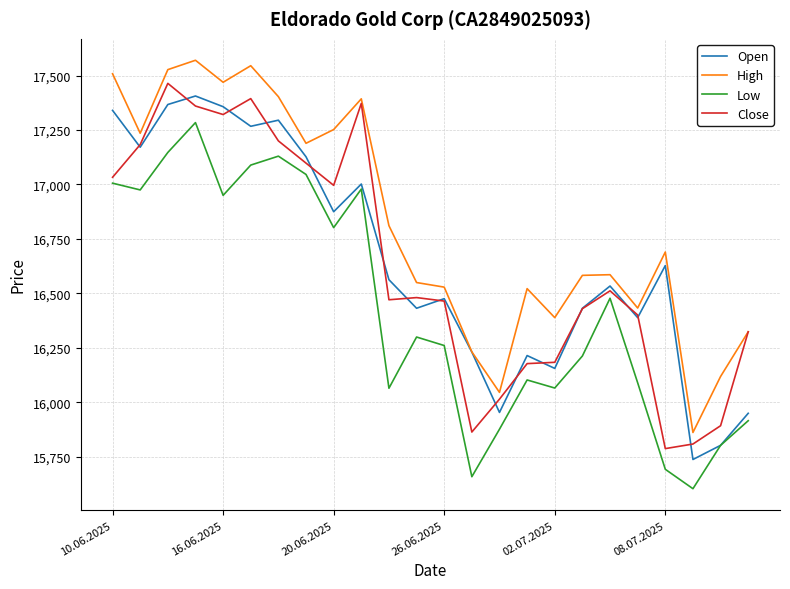

Which series has the largest total across all categories?

High